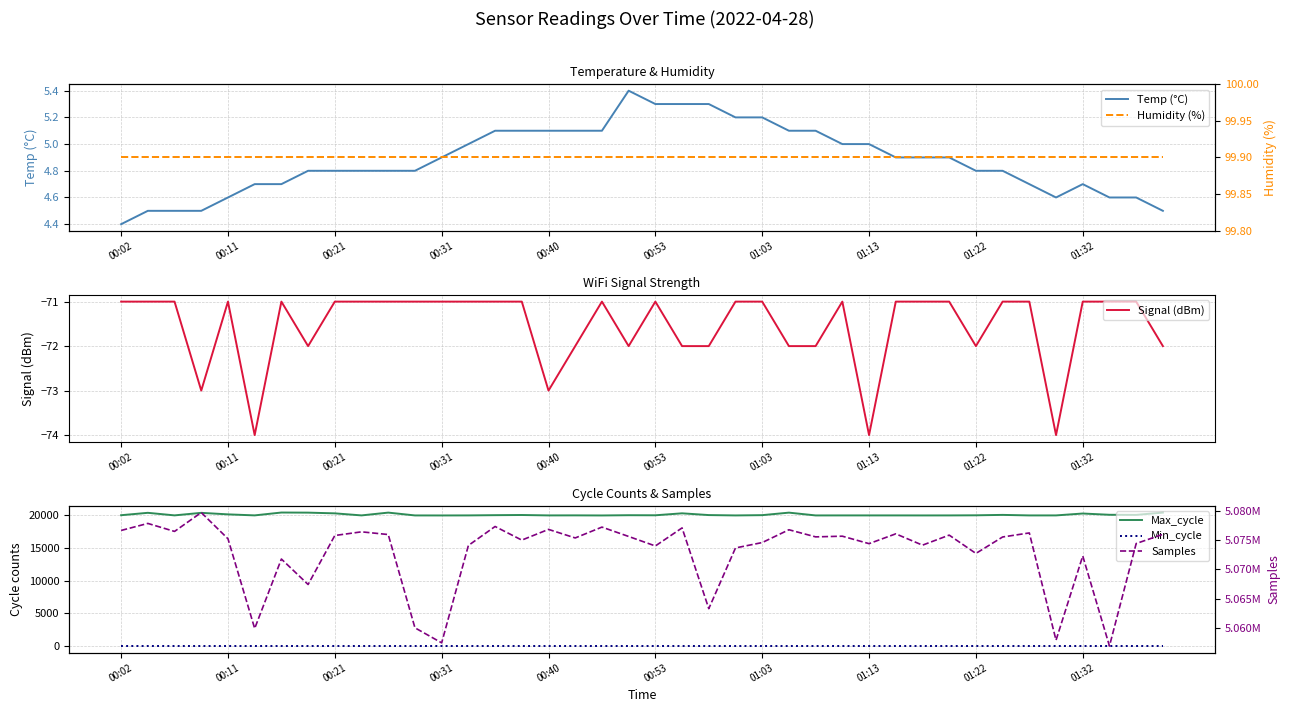

In Signal (dBm), how many points are higher than both neighbors (excluding endpoints)?

5